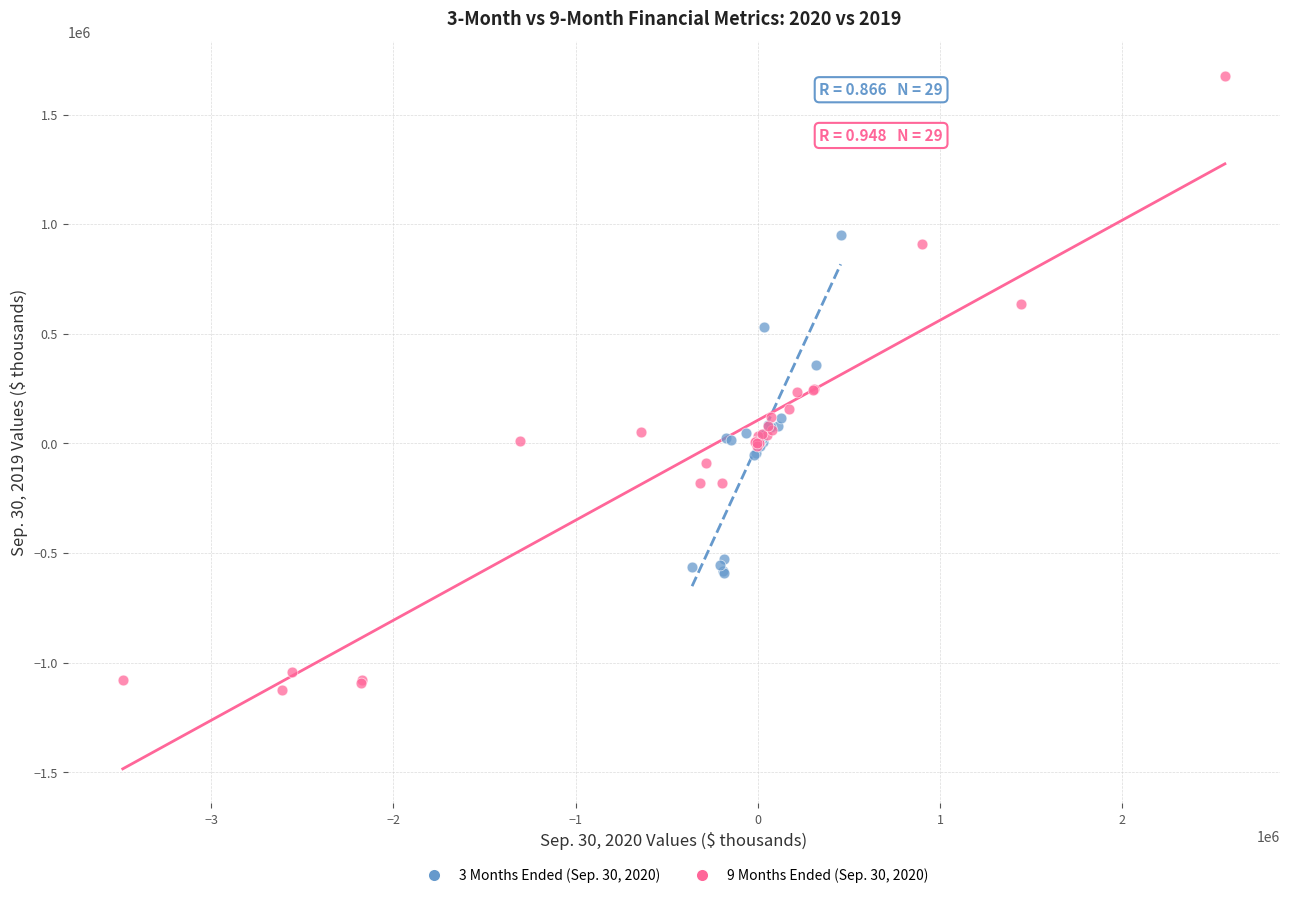

Which series has the largest Y range (max minus min)?

9 Months Ended (Sep. 30, 2020)